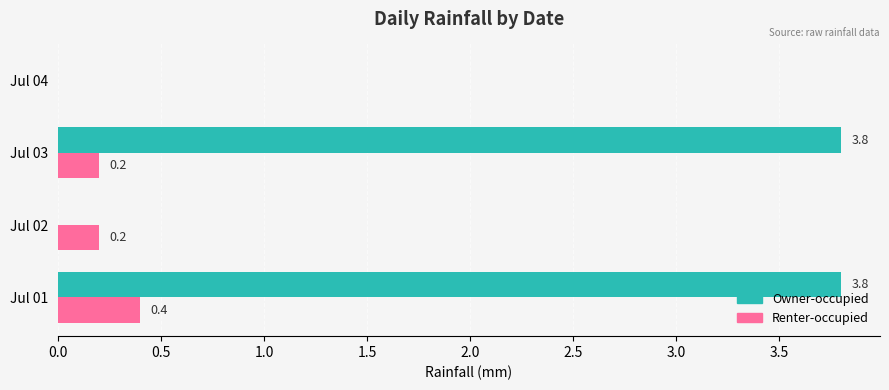

Where is Renter-occupied nearest to the value 0?

Jul 04